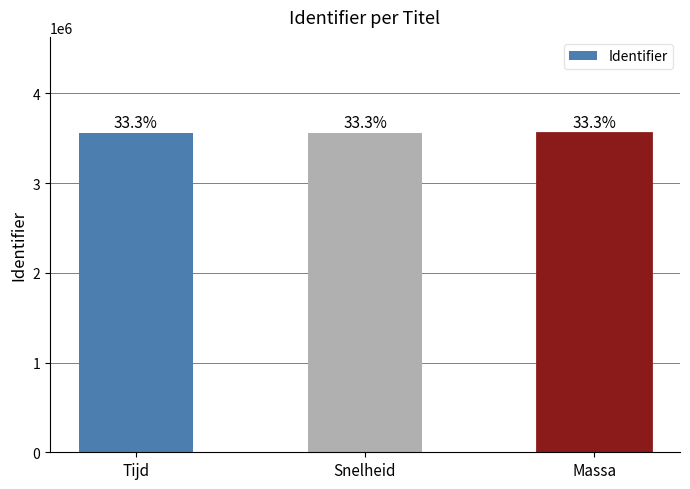

How many bars are there in total?

3